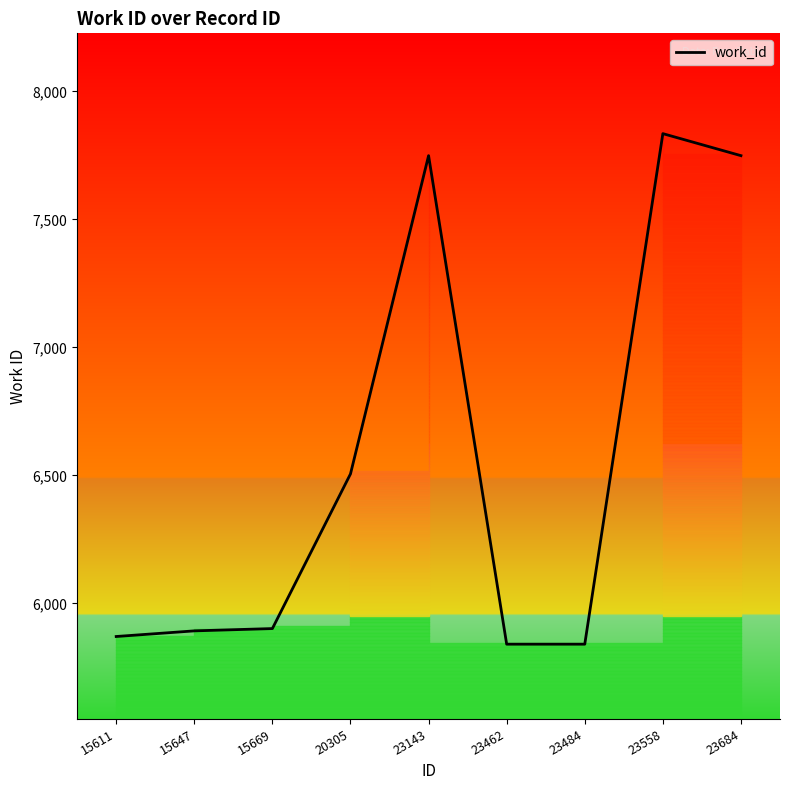

List the labels in order of value, smallest first.

23462, 23484, 15611, 15647, 15669, 20305, 23143, 23684, 23558